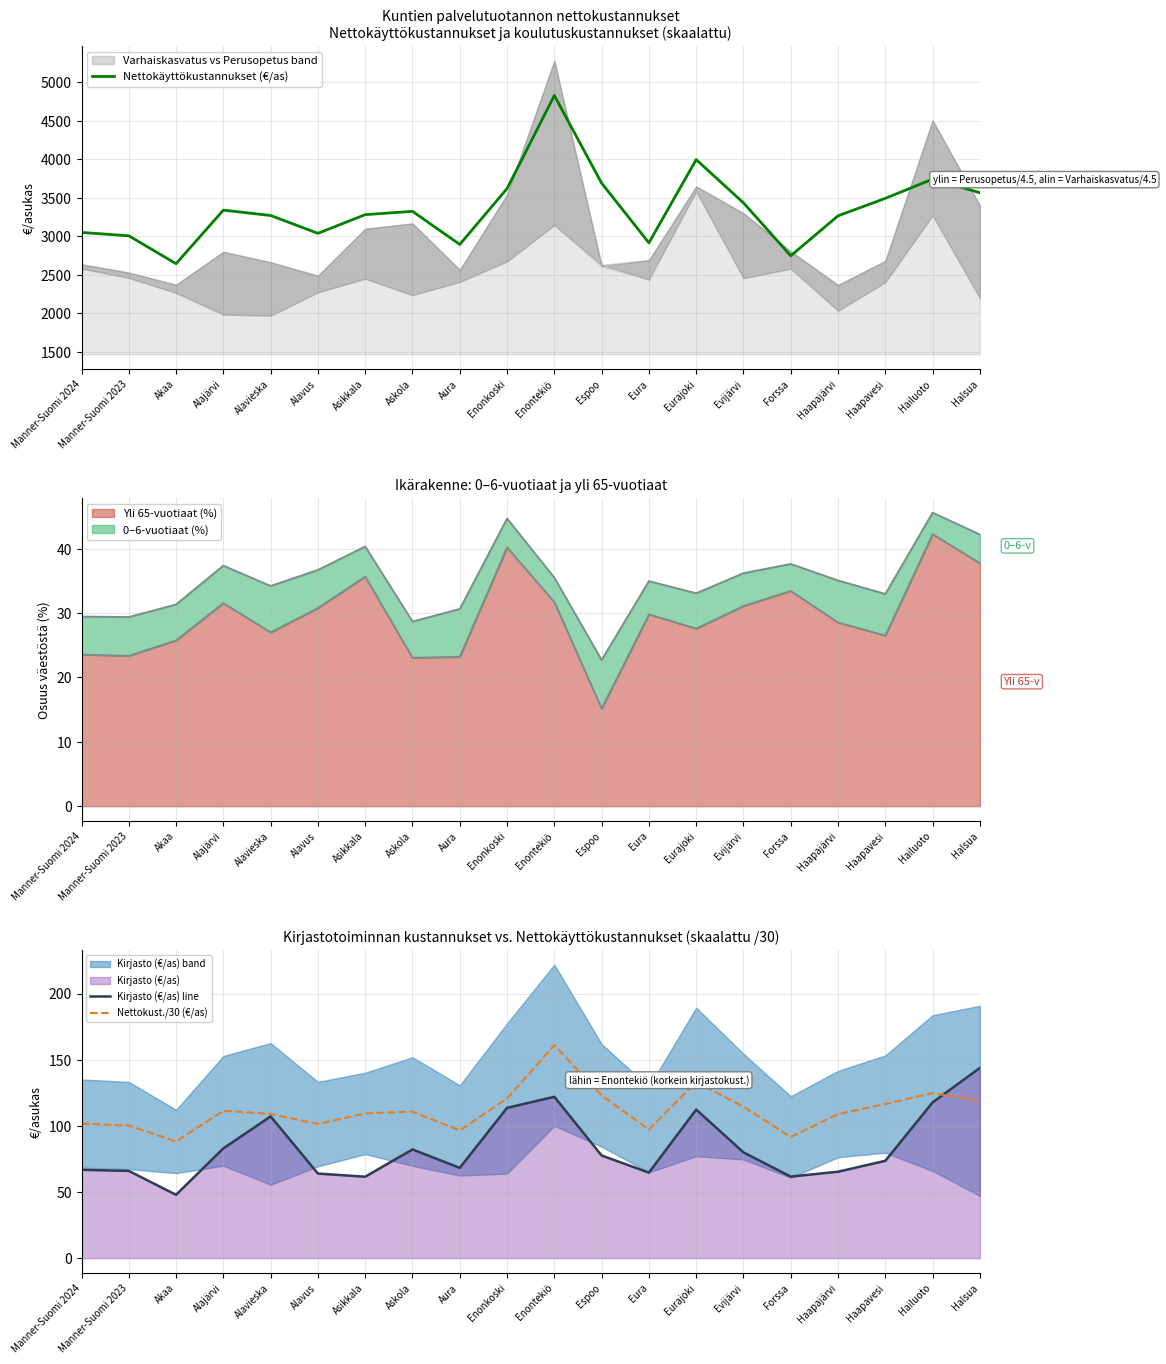

Which label corresponds to the largest value in the chart?

Enontekiö